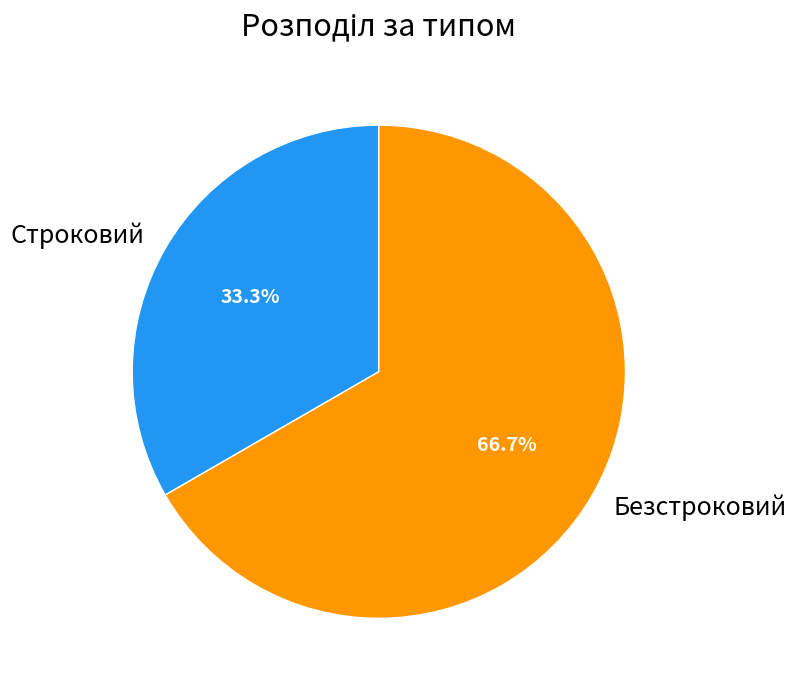

The Строковий slice represents 22% of the pie. True or false?

False